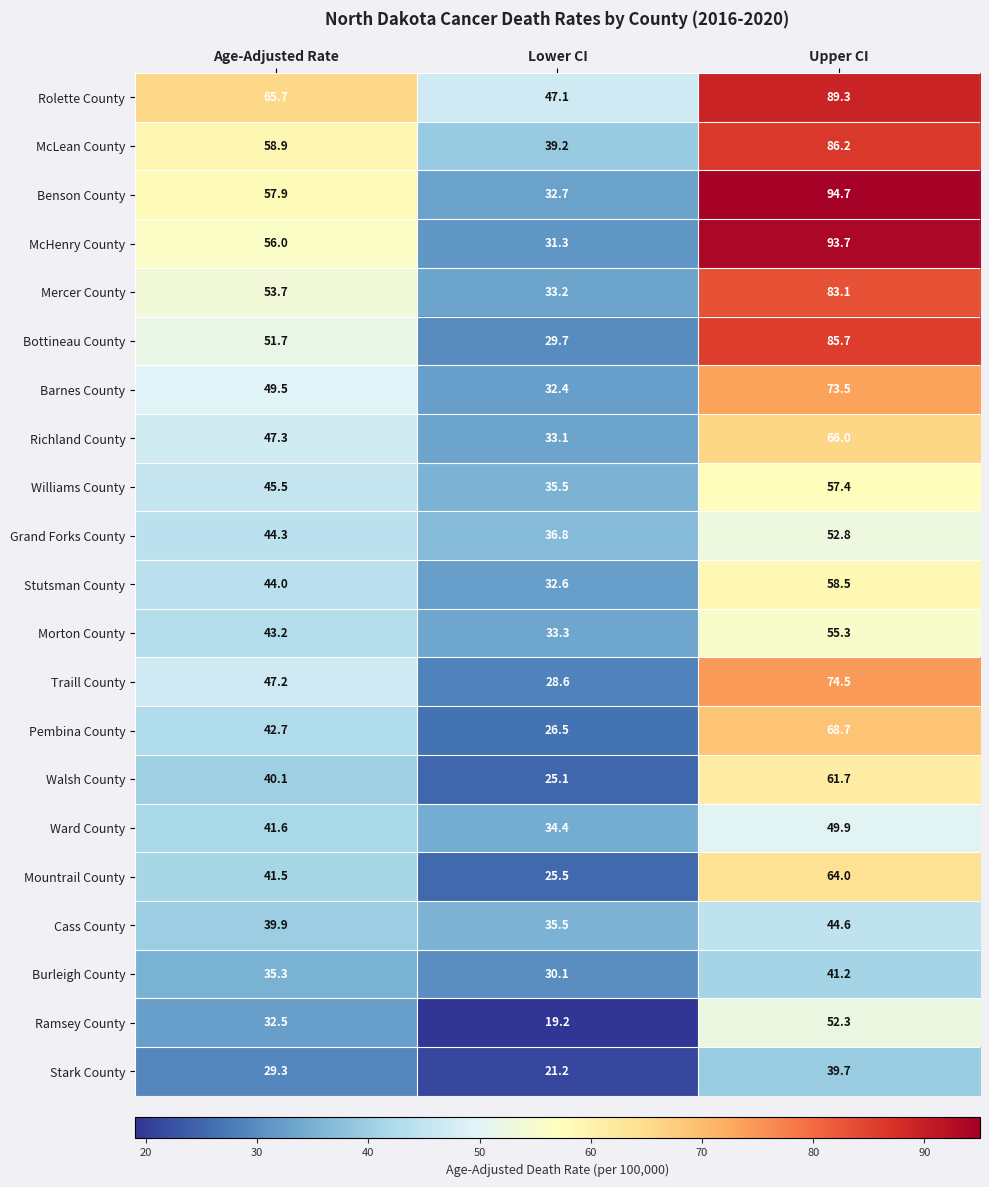

What is the difference between the second highest and minimum values in the Benson County series?

25.2